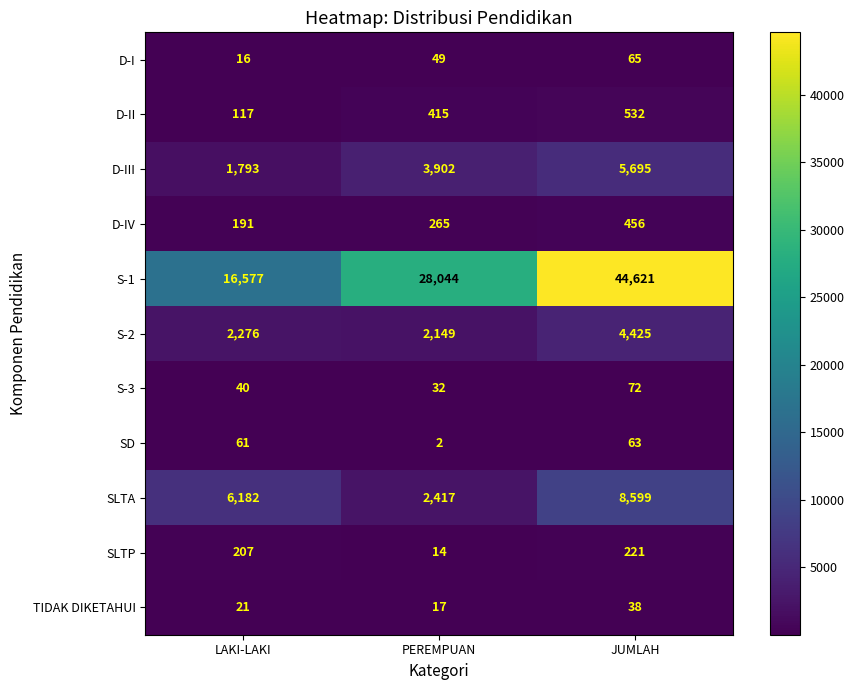

How many values in the SD series are below 61?

1